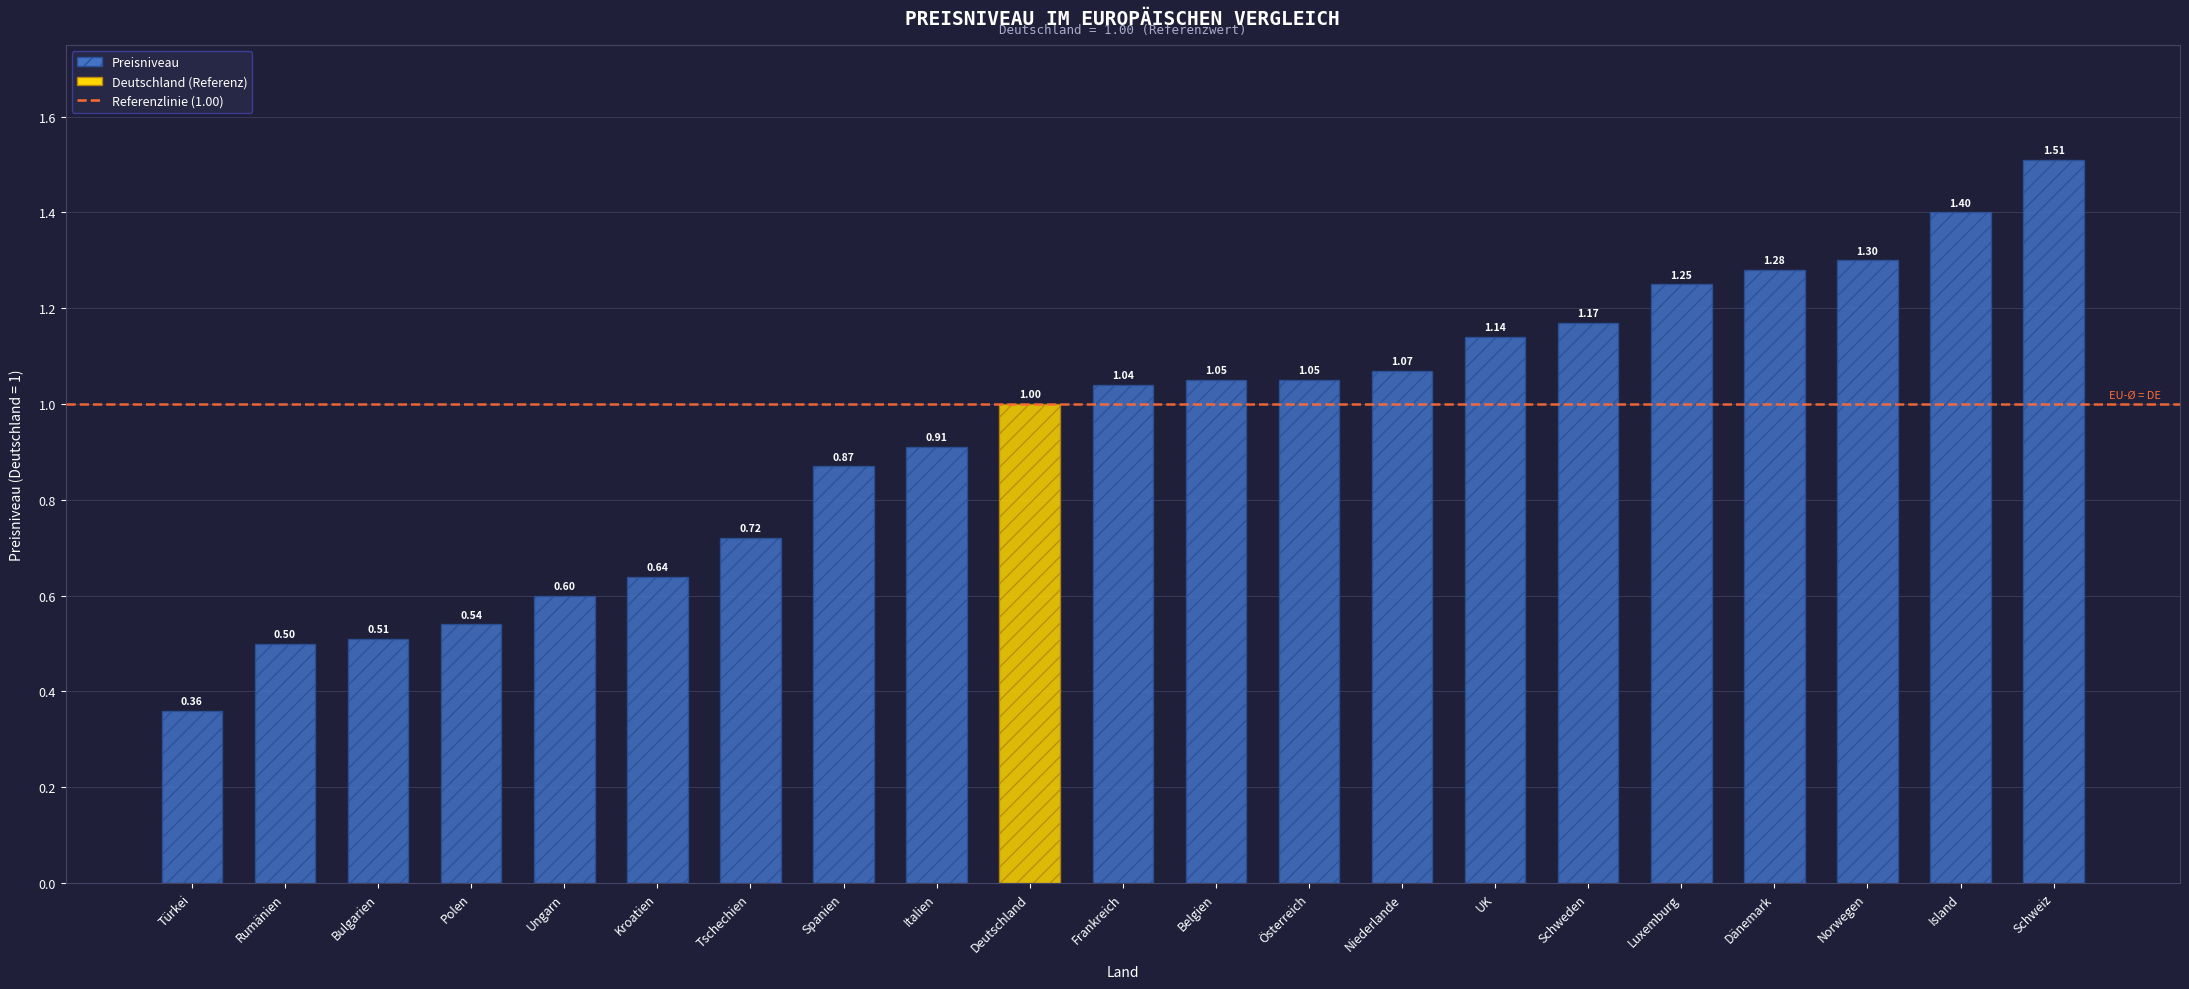

Is it true that the value at Polen is 0.1?

False